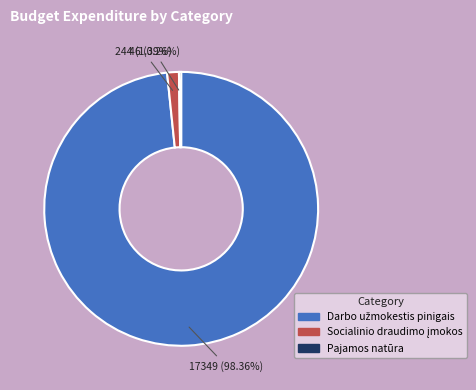

To the nearest percent, what is the combined percentage of Darbo užmokestis pinigais and Socialinio draudimo įmokos?

100%